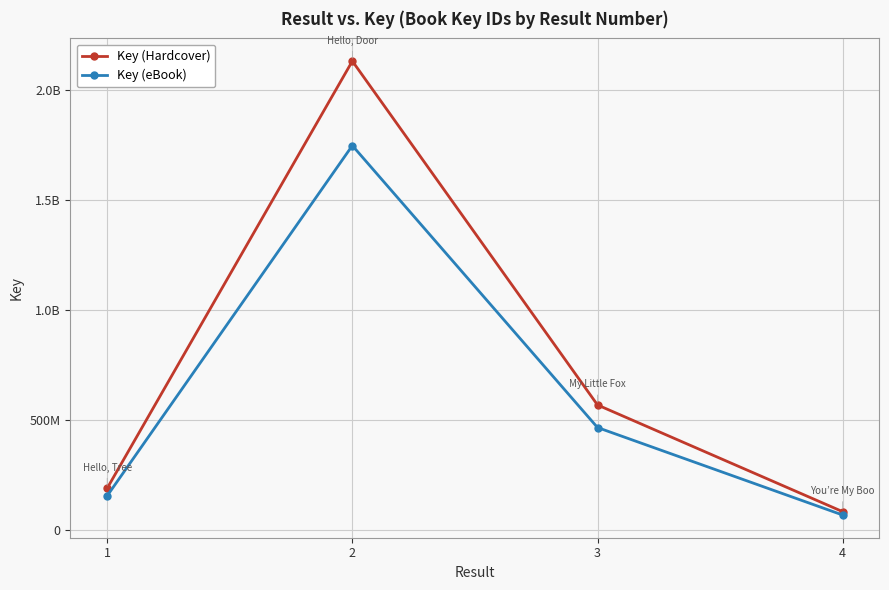

The Key (Hardcover) series shows 250775813.8 at 1. True or false?

False